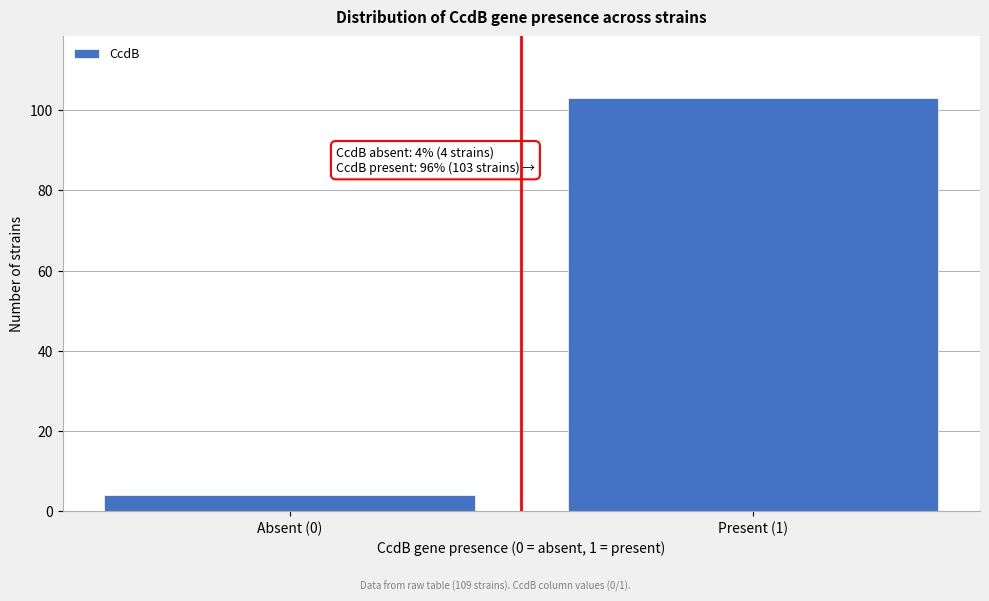

Reading left to right, what are all the values shown in this chart?

Absent (0)=4	Present (1)=103